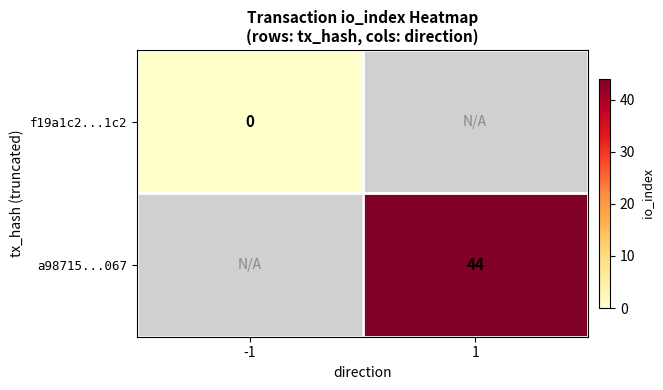

The value of a98715...067 at 1 is 44. True or false?

True